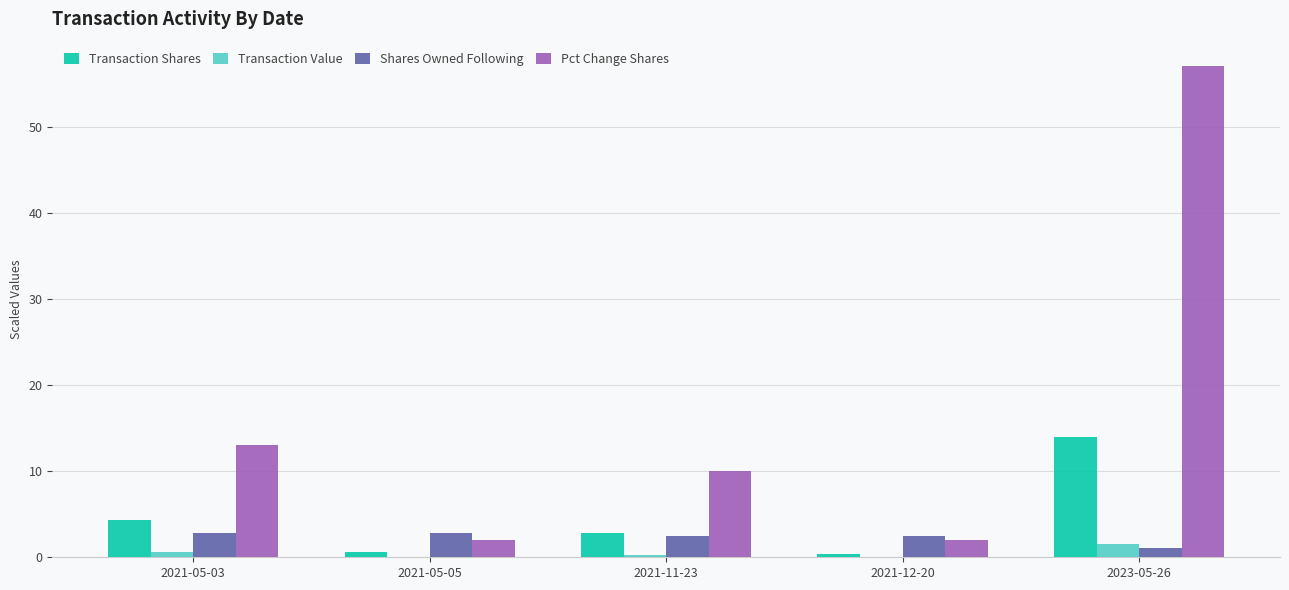

The Transaction Shares series shows 0.7 at 2021-05-05. True or false?

True